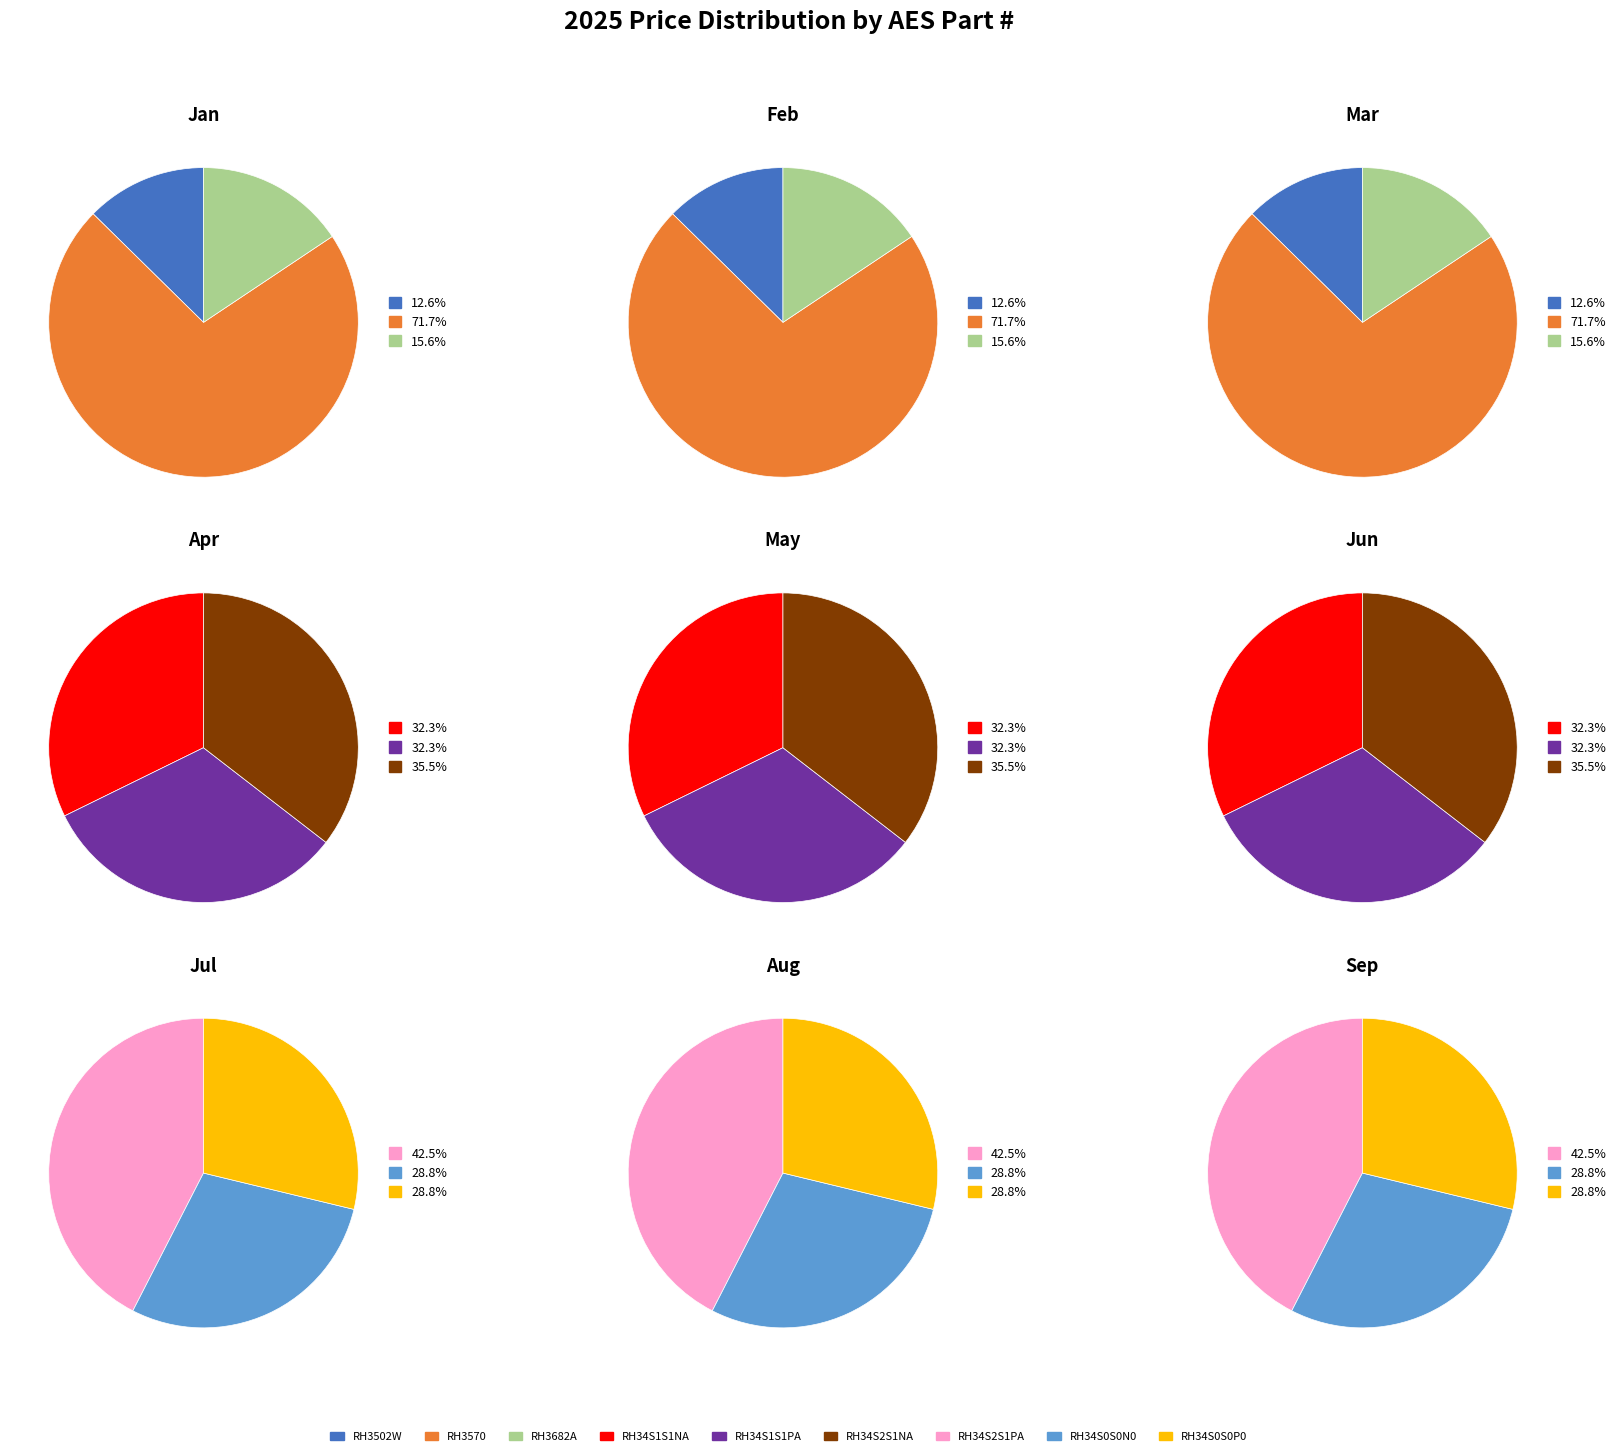

Does any single category account for the majority?

No